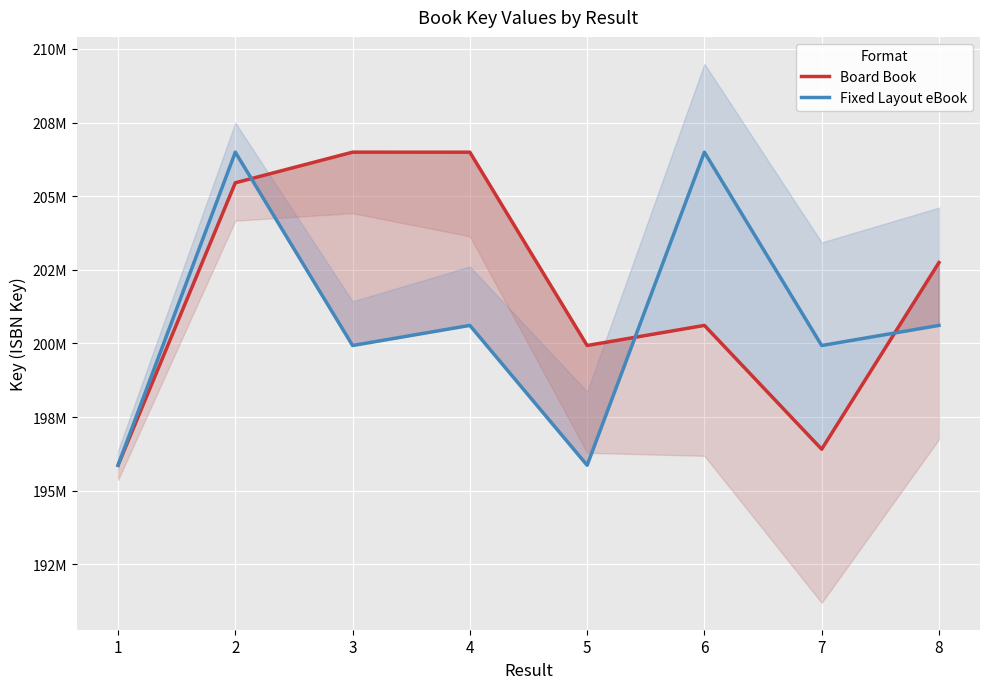

What are all the series names shown in the legend?

Board Book, Fixed Layout eBook